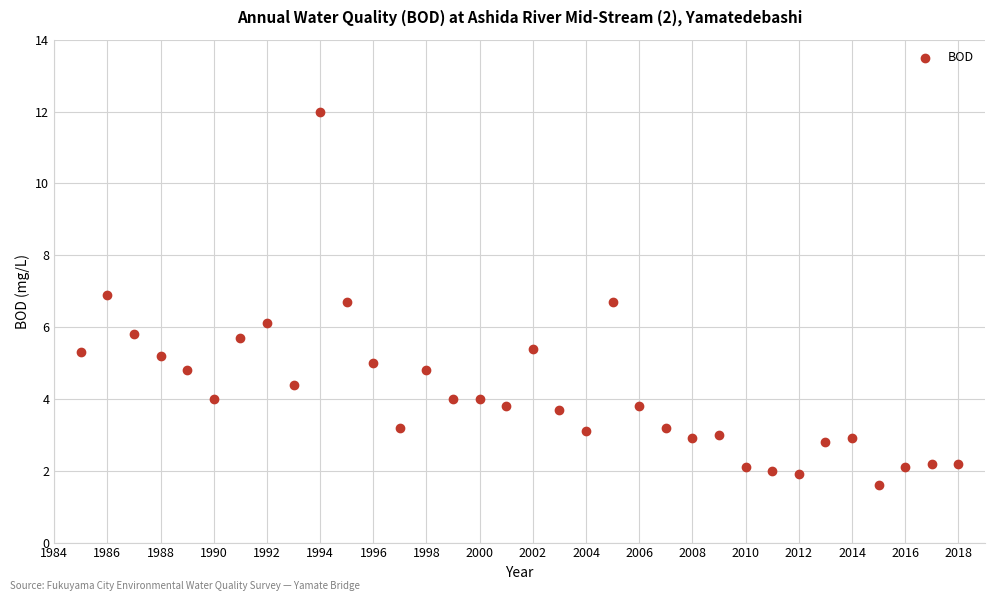

What is the range of X values (max minus min)?

33.0